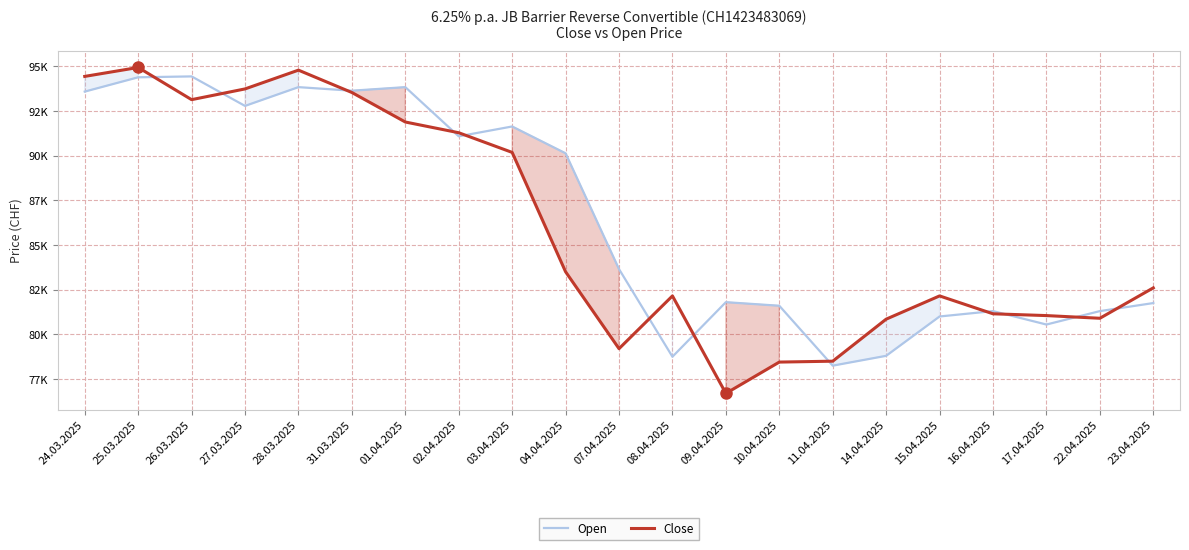

How many distinct data groups are displayed?

2